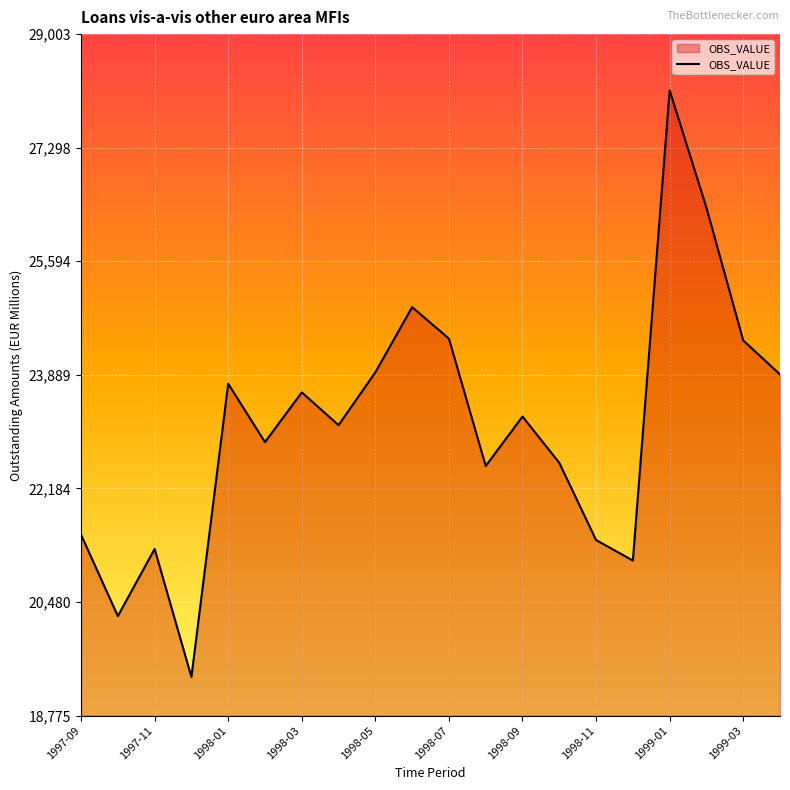

What is the greatest value displayed?

28158